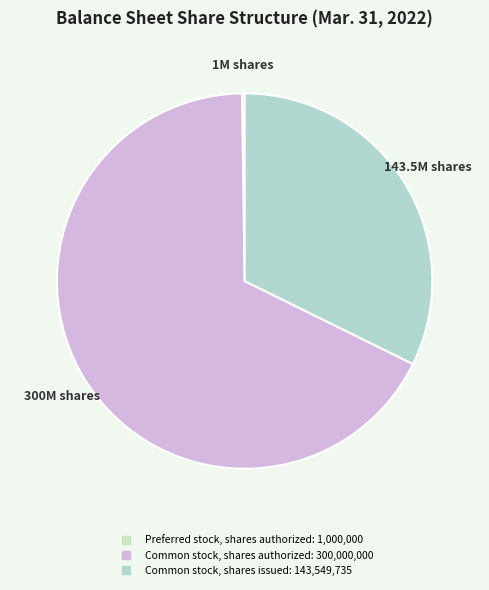

Is the sum of Common stock, shares issued and Common stock, shares authorized greater than half?

Yes